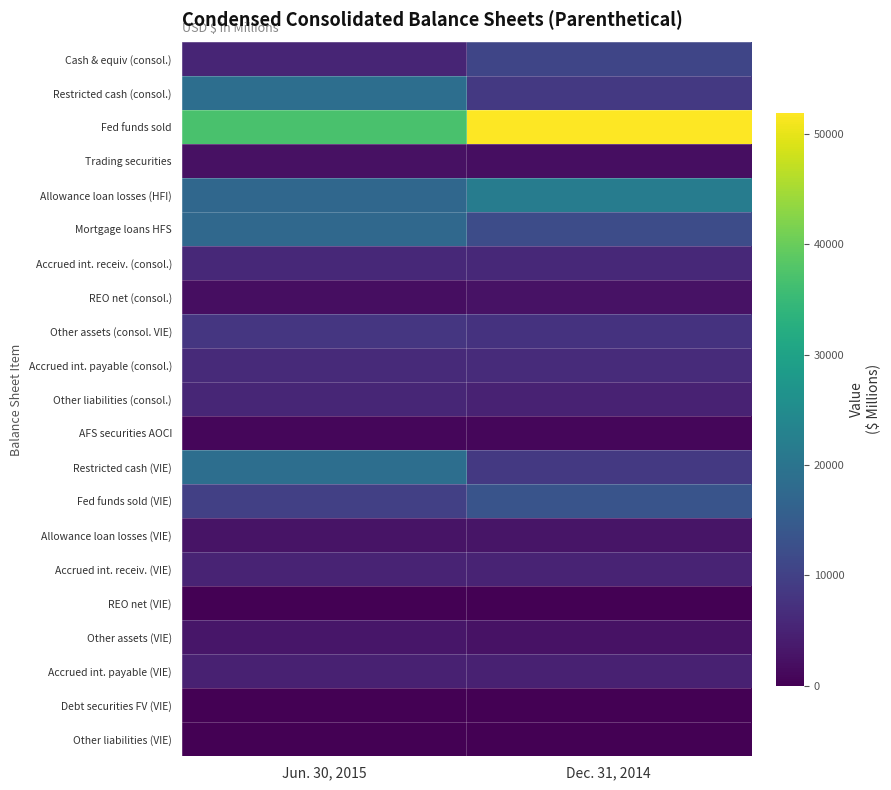

How many distinct data groups are displayed?

21